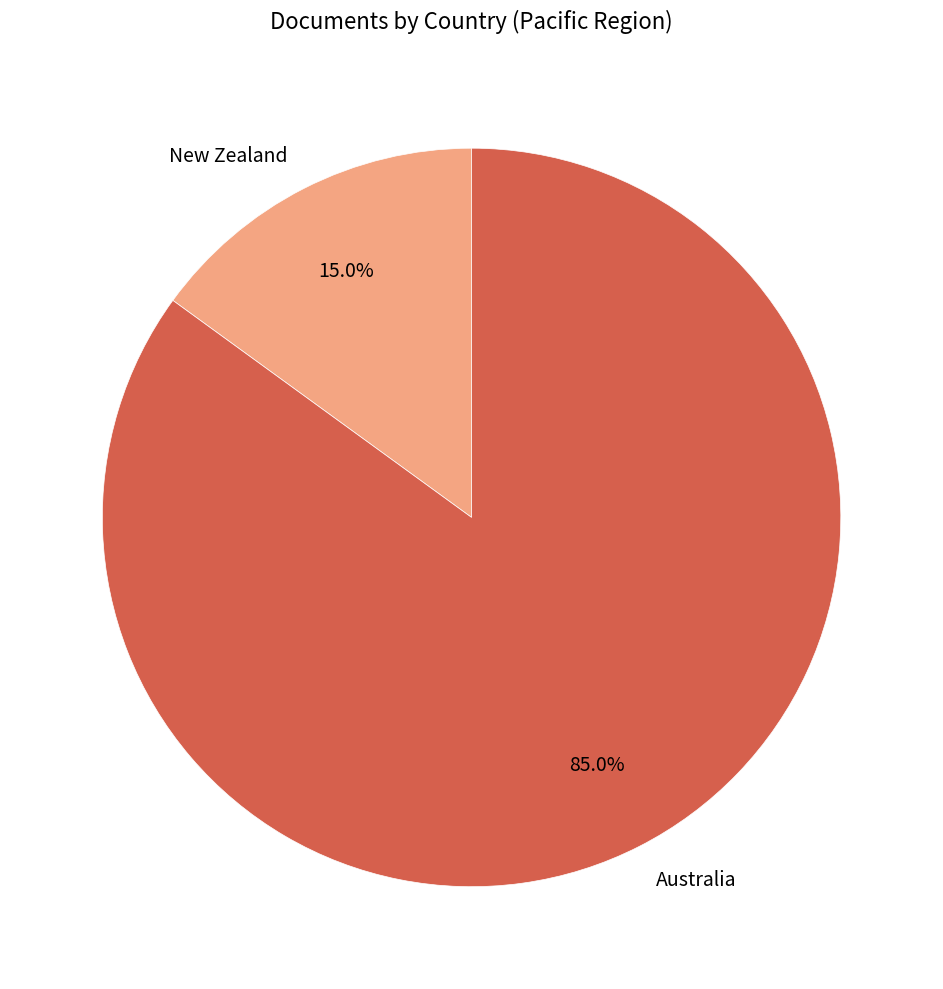

Is it true that Australia is 92% of the pie?

False